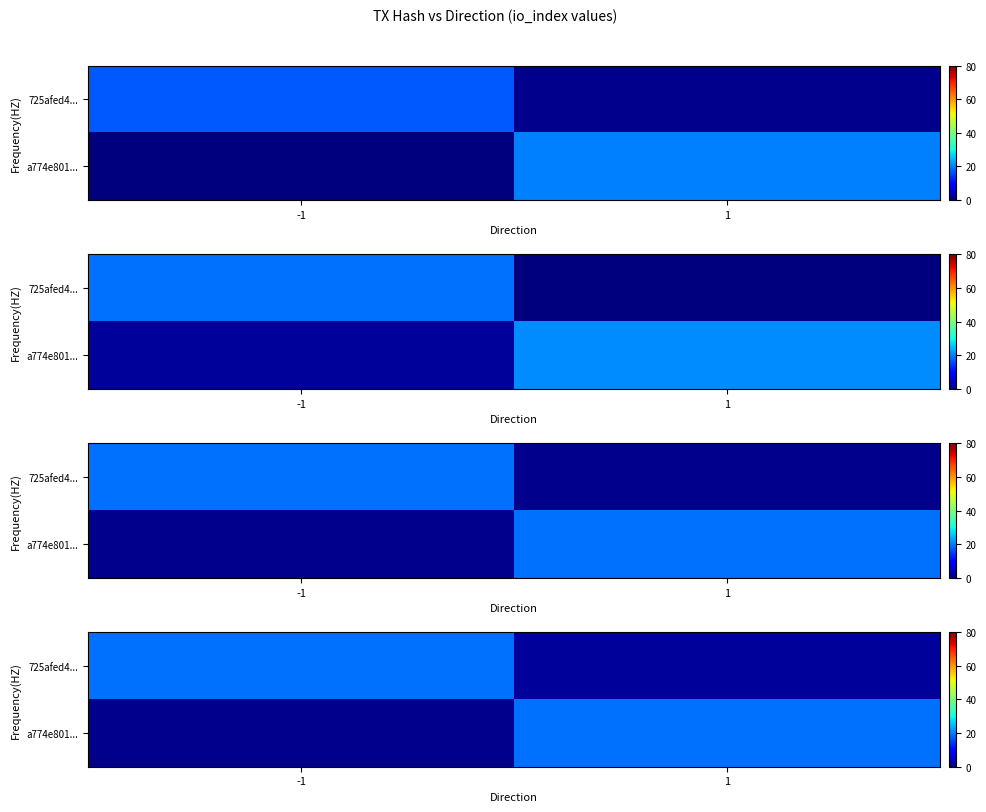

What is the average value of the row_0 series?

10